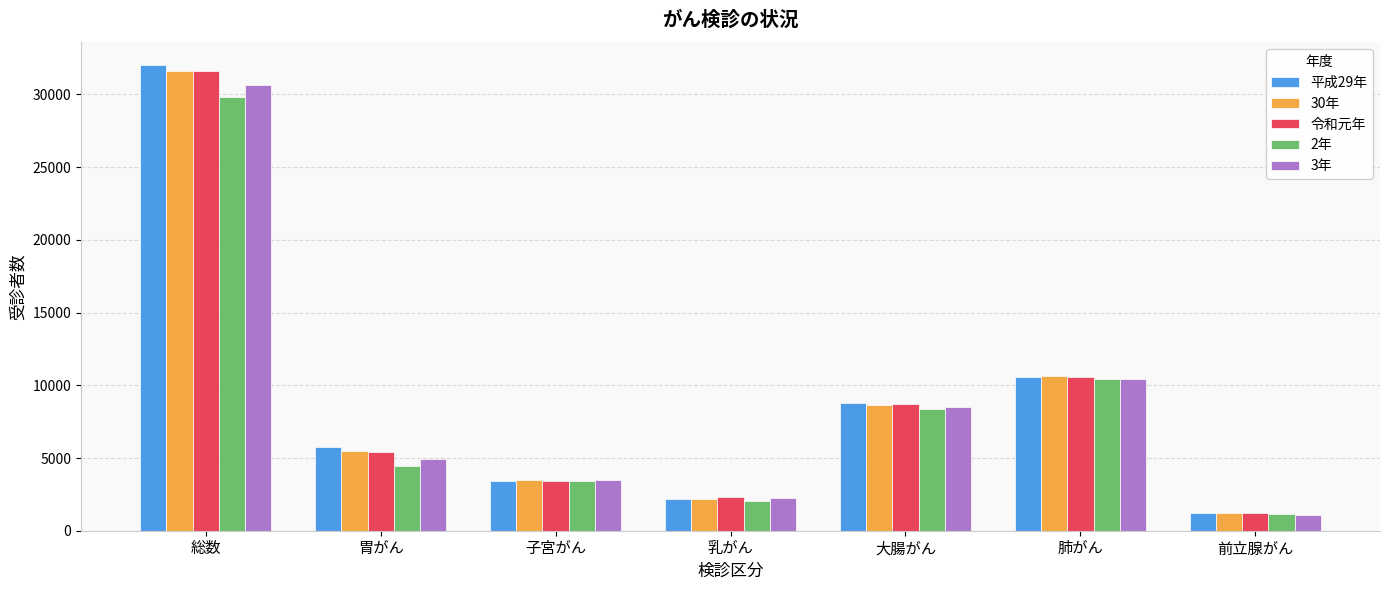

Reading right to left, extract all data points from this chart.

平成29年: 前立腺がん=1233	肺がん=10584	大腸がん=8807	乳がん=2211	子宮がん=3385	胃がん=5776	総数=31996
30年: 前立腺がん=1225	肺がん=10619	大腸がん=8627	乳がん=2164	子宮がん=3484	胃がん=5481	総数=31600
令和元年: 前立腺がん=1190	肺がん=10586	大腸がん=8707	乳がん=2296	子宮がん=3420	胃がん=5418	総数=31617
2年: 前立腺がん=1169	肺がん=10404	大腸がん=8350	乳がん=2048	子宮がん=3412	胃がん=4430	総数=29813
3年: 前立腺がん=1103	肺がん=10449	大腸がん=8485	乳がん=2230	子宮がん=3486	胃がん=4905	総数=30658